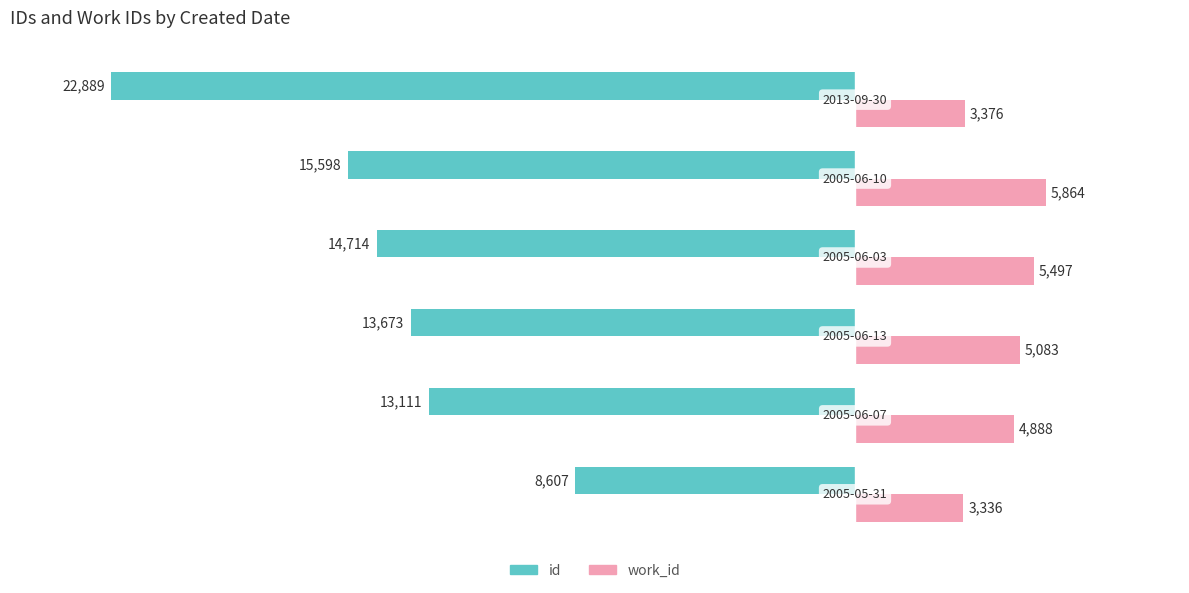

Which series has the largest range (max minus min)?

id